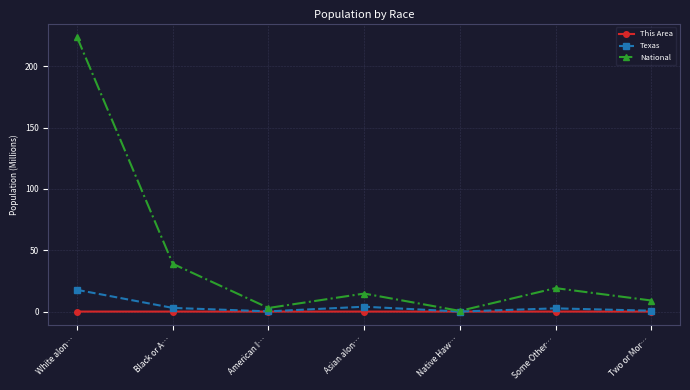

What is the highest value of the National series?

223.6